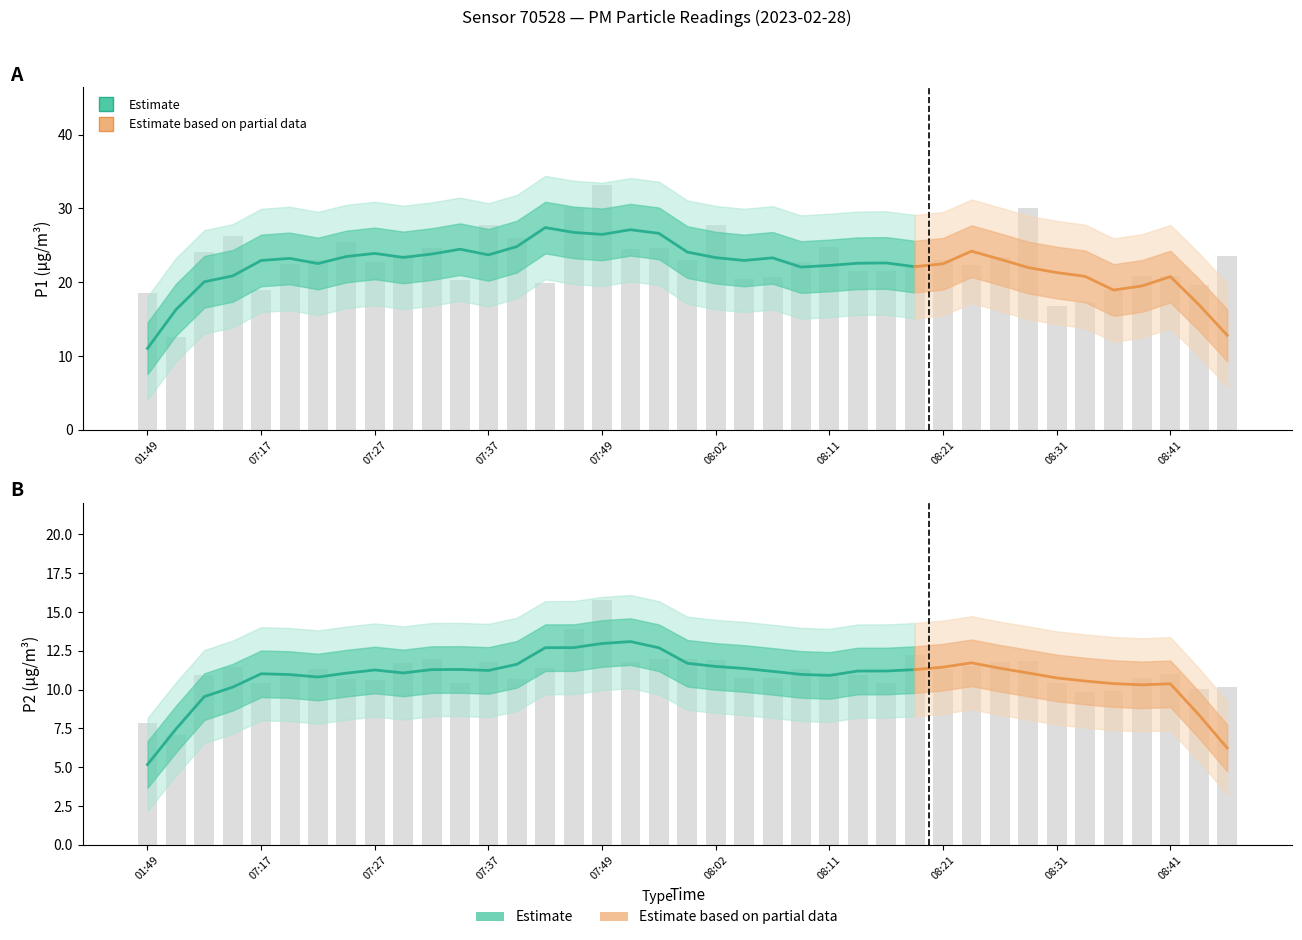

Are the bars horizontal?

No